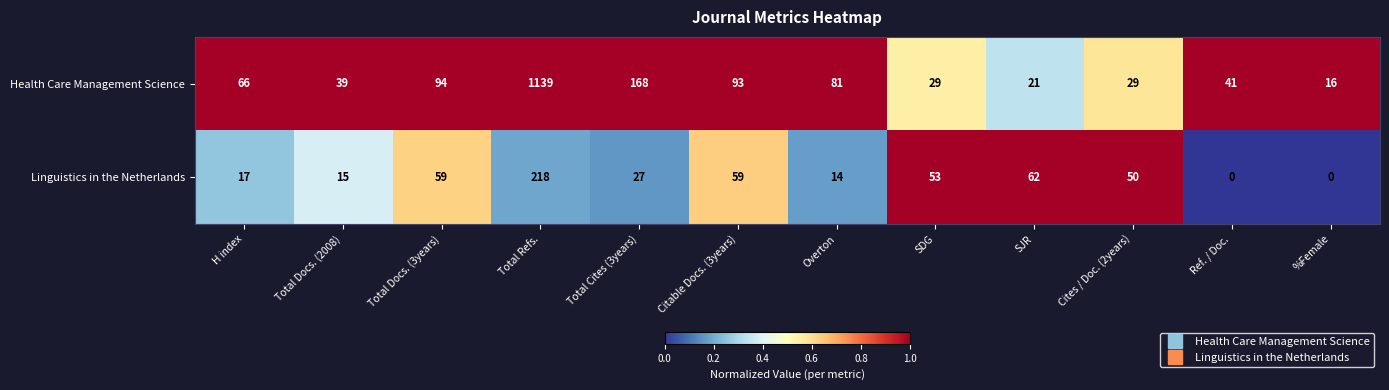

Reading right to left, list all the values displayed in this chart.

Health Care Management Science: %Female=16	Ref. / Doc.=41	Cites / Doc. (2years)=29	SJR=21	SDG=29	Overton=81	Citable Docs. (3years)=93	Total Cites (3years)=168	Total Refs.=1139	Total Docs. (3years)=94	Total Docs. (2008)=39	H index=66
Linguistics in the Netherlands: %Female=0	Ref. / Doc.=0	Cites / Doc. (2years)=50	SJR=62	SDG=53	Overton=14	Citable Docs. (3years)=59	Total Cites (3years)=27	Total Refs.=218	Total Docs. (3years)=59	Total Docs. (2008)=15	H index=17